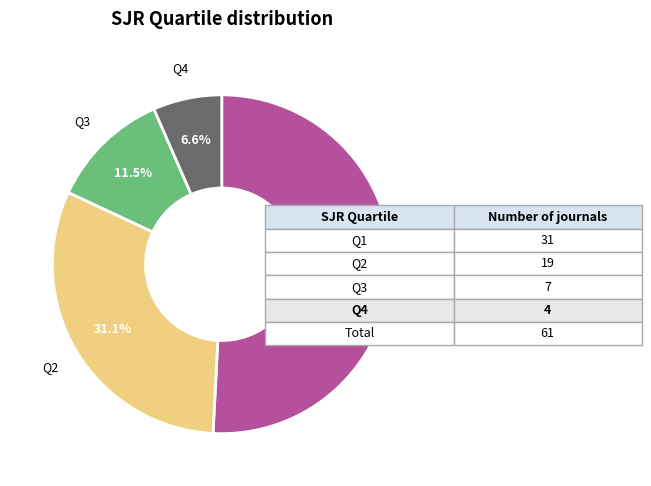

Is there any slice that represents more than half of the pie?

Yes